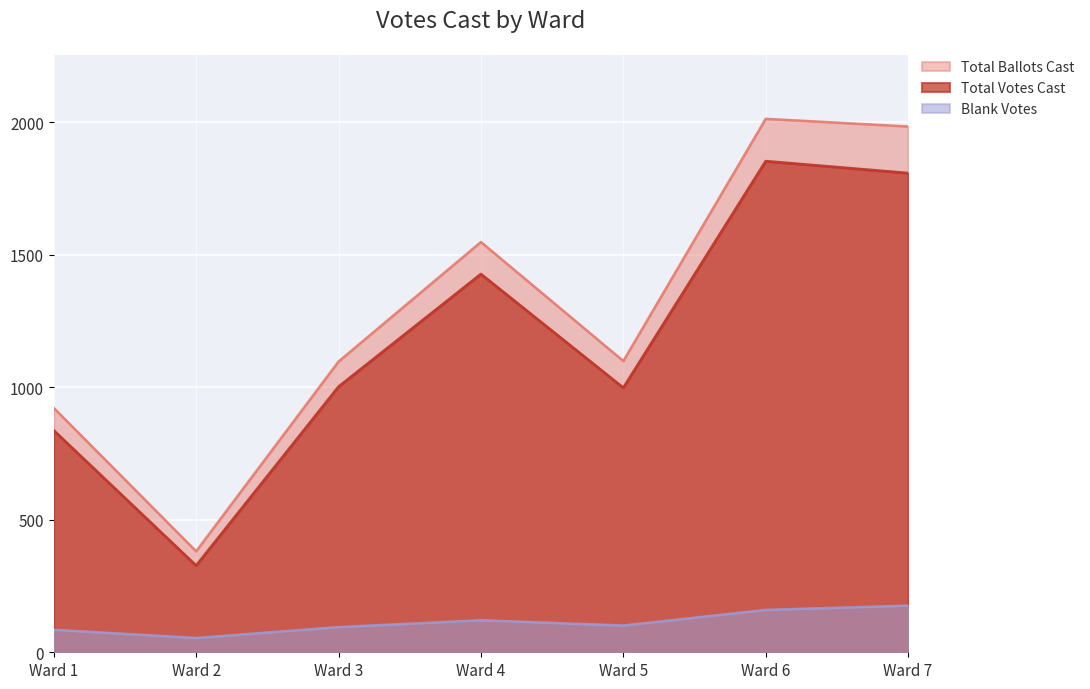

Does the chart display data point markers on the line(s)?

No